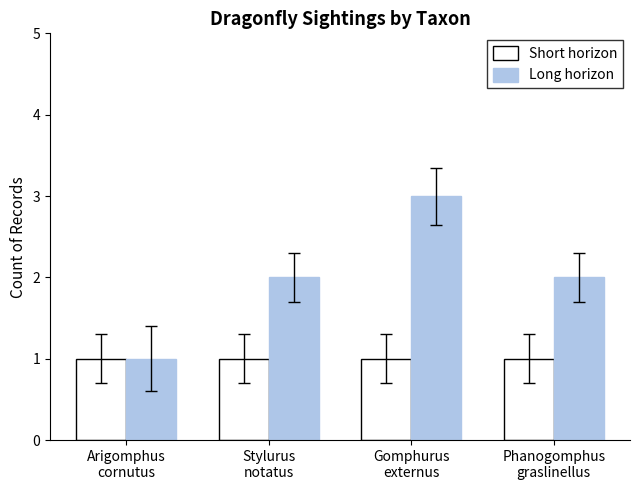

List the series in order of their peak value, highest first.

Long horizon, Short horizon